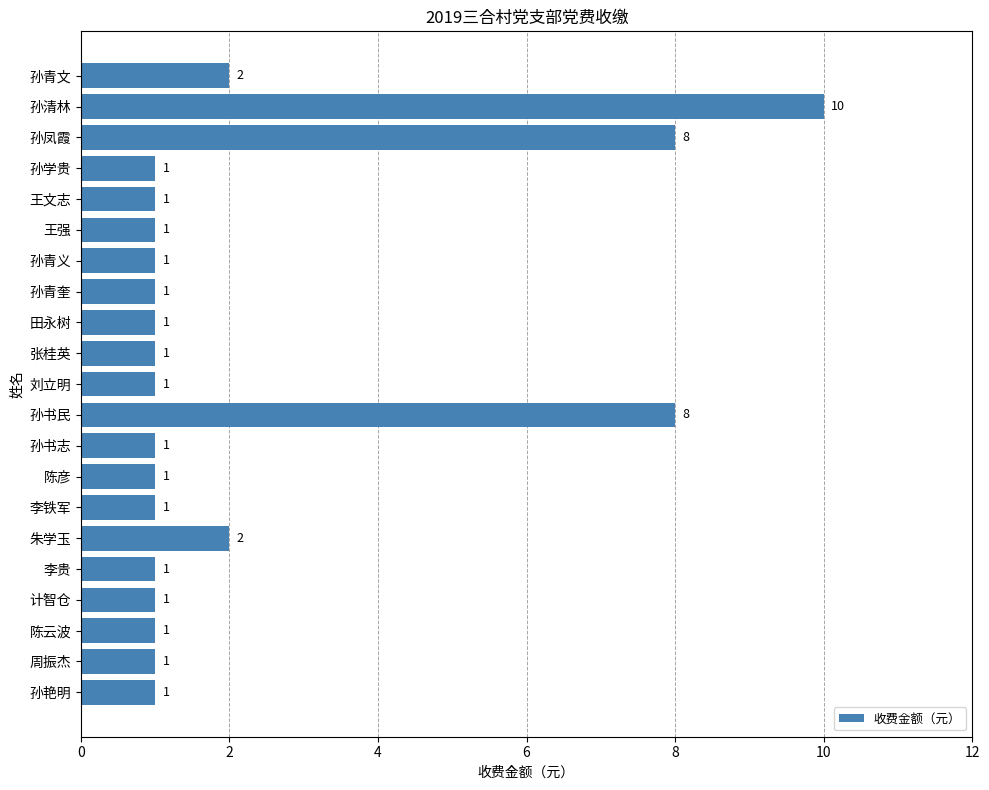

What is the label of the 15th bar from the top?

李铁军